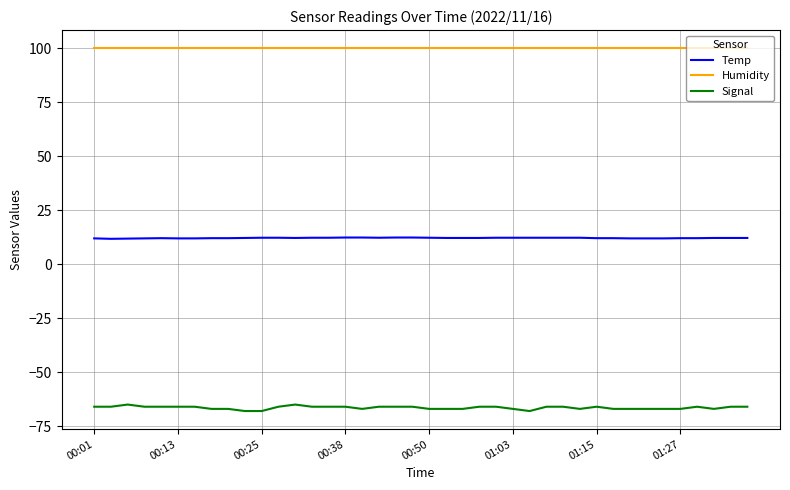

What is the difference between the maximum and minimum values in the Signal series?

3.0